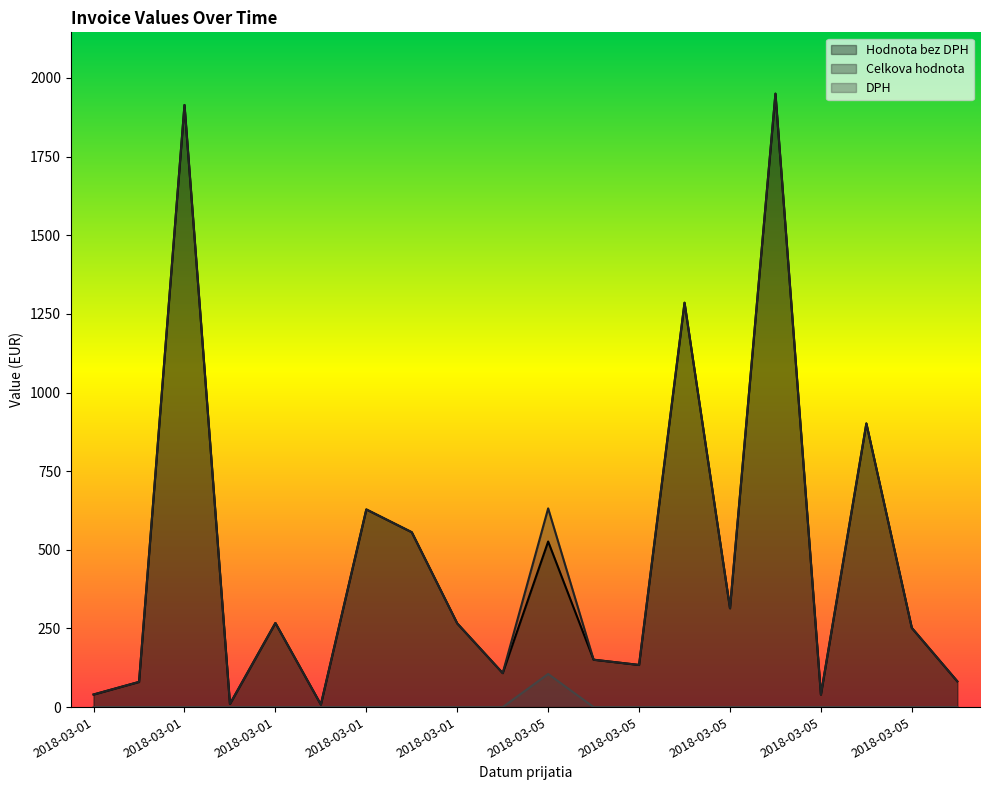

The Hodnota bez DPH series shows 388.7 at 2018-03-01. True or false?

False